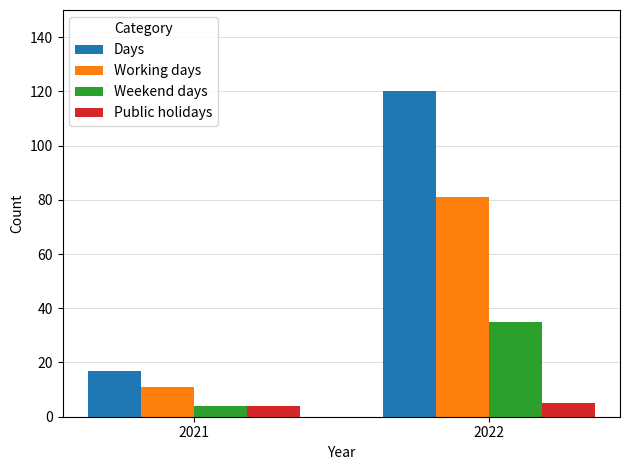

Count the number of categories in the chart.

2